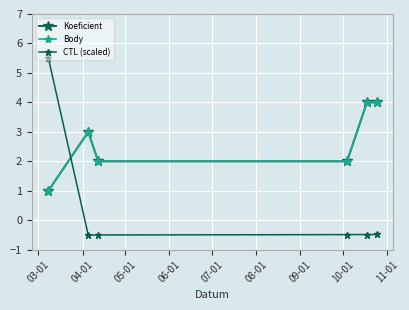

Does the chart have visible grid lines?

Yes